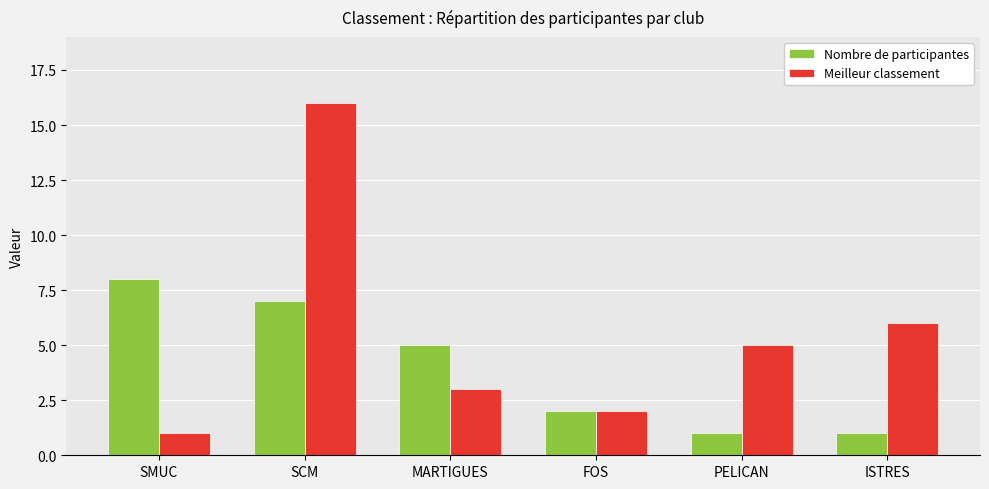

How many data points in Nombre de participantes are less than 5?

3